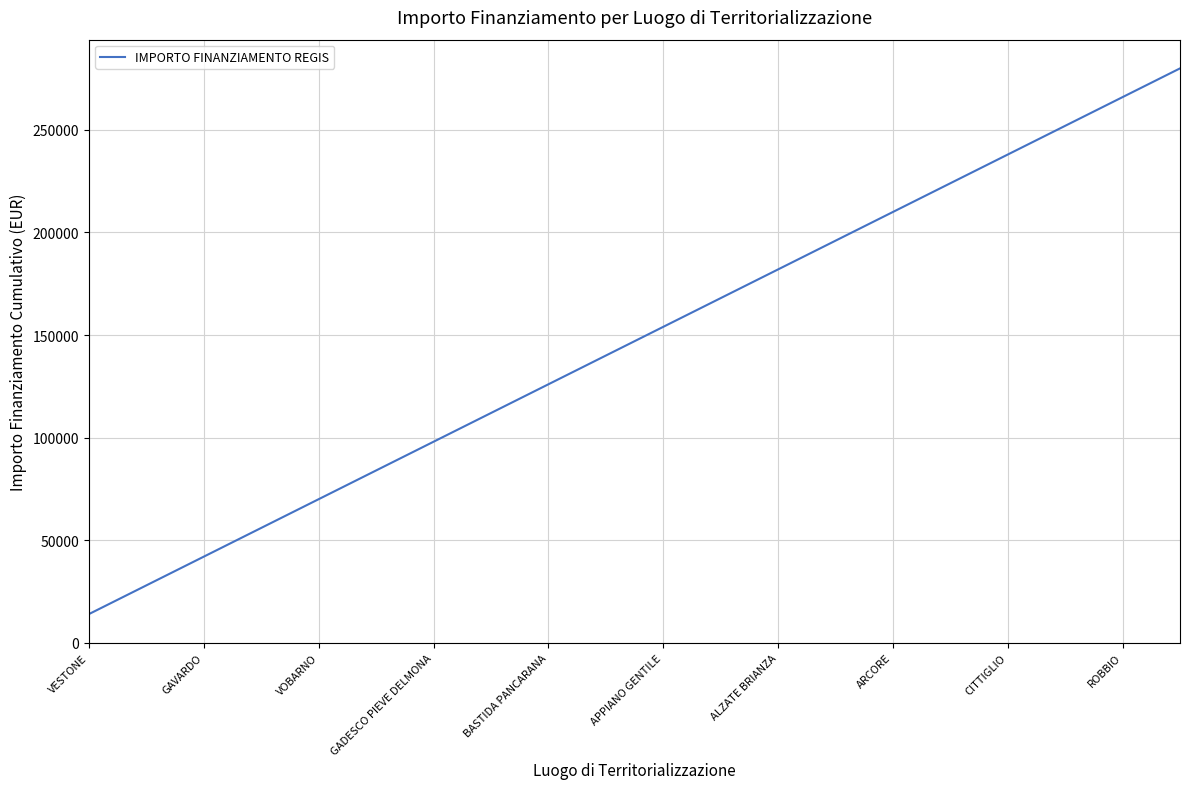

What is the greatest value displayed?

280000